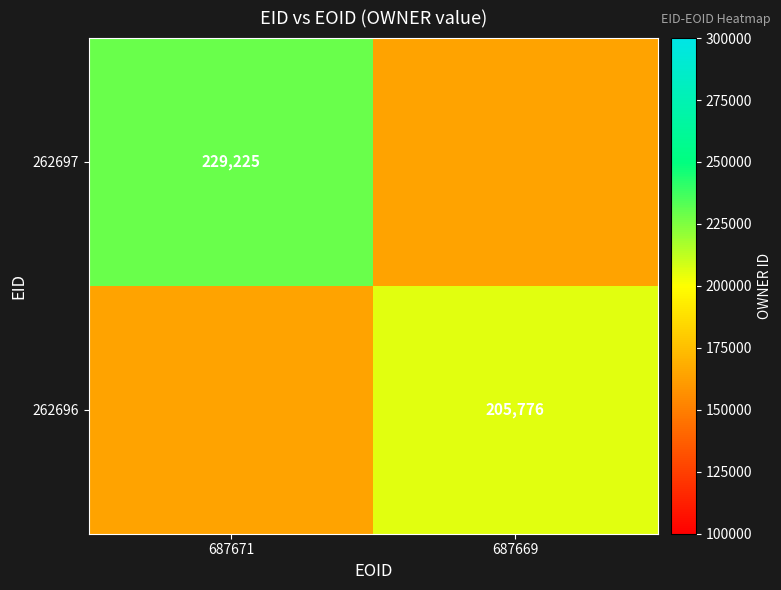

Which category has the lowest value in the 262696 series?

687671